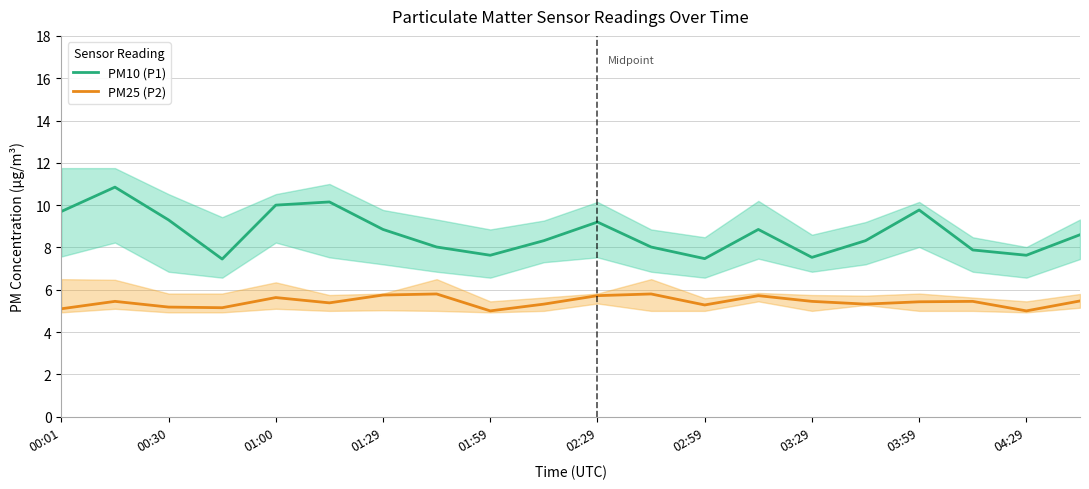

How many lines are shown in the chart?

2